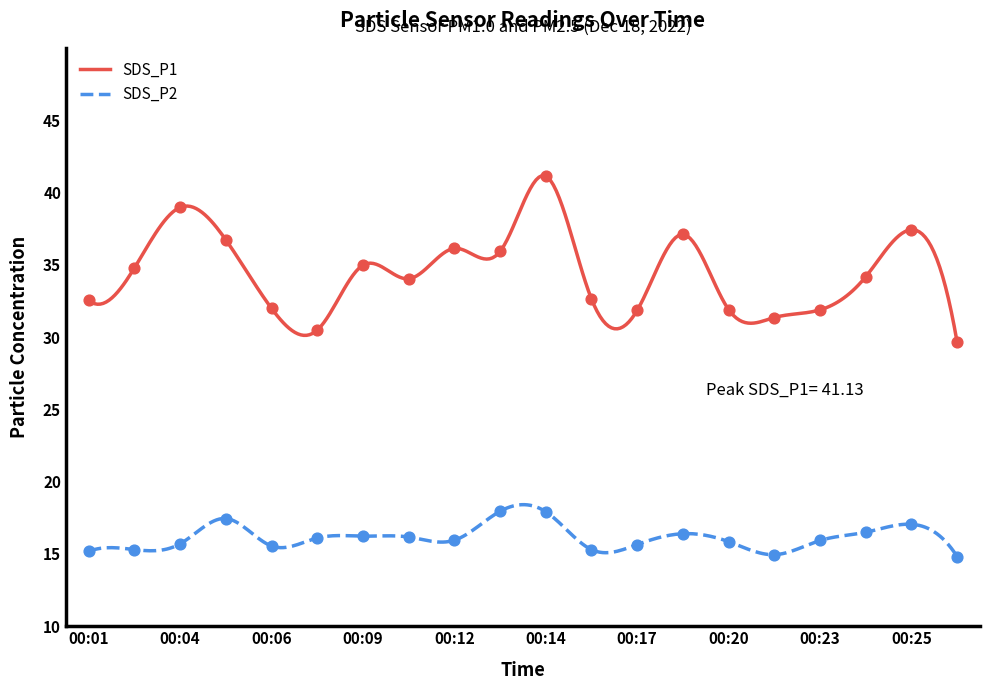

At which category is the sum across all series the highest?

00:14